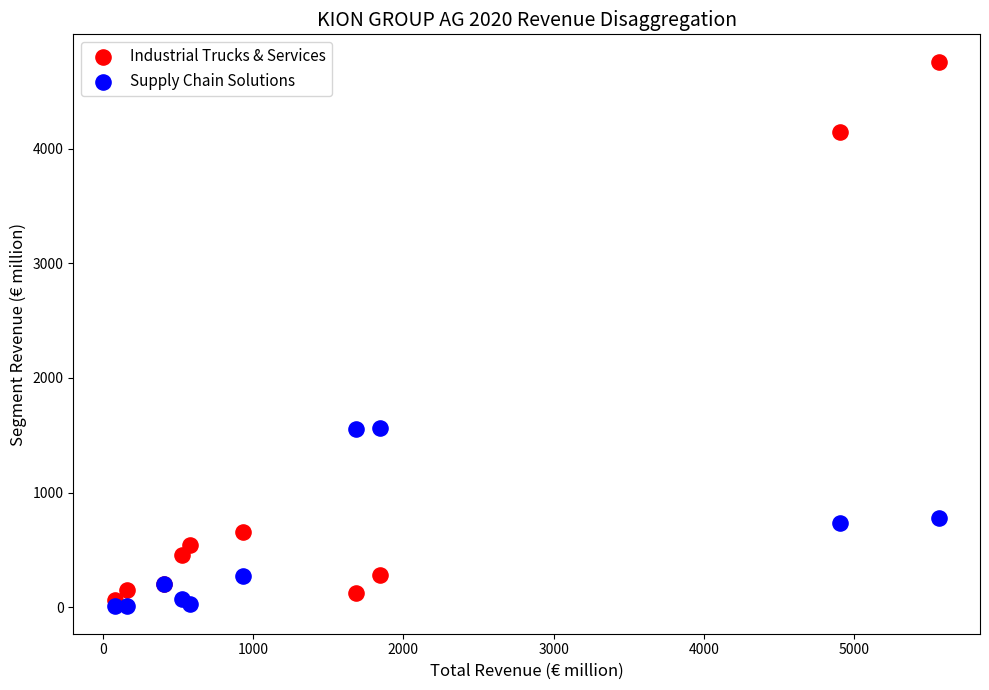

Which series contains the highest Y value?

Industrial Trucks & Services